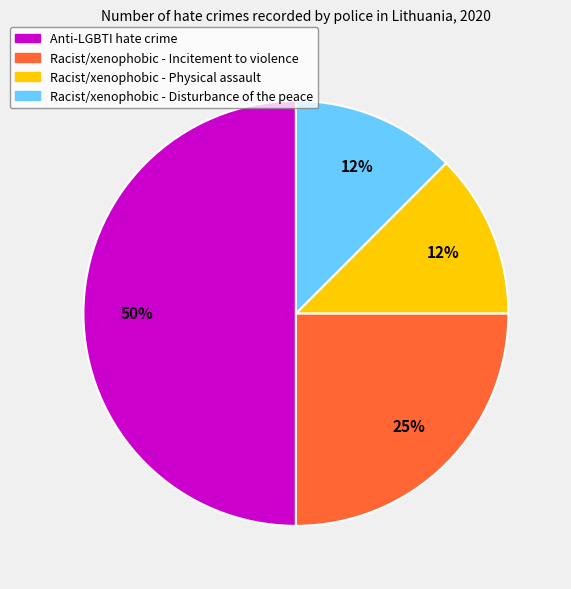

What is the largest slice in the pie chart?

Anti-LGBTI hate crime